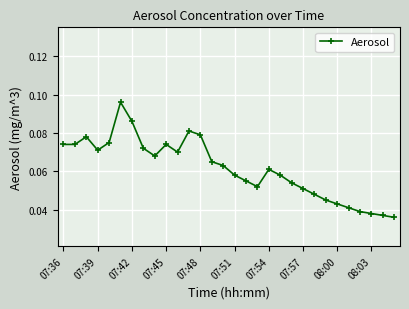

What is the sum of all values?

1.8